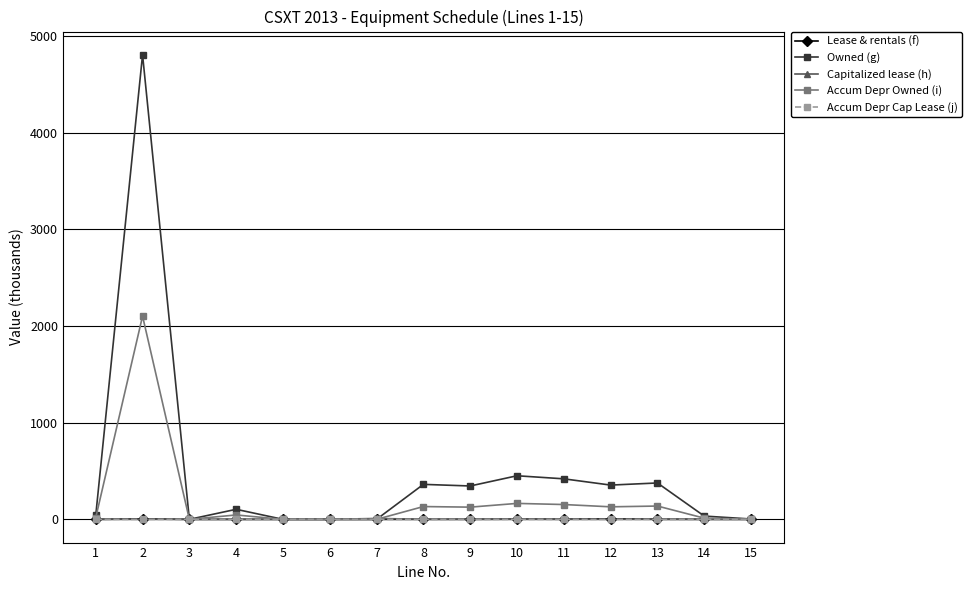

How many values in the Accum Depr Owned (i) series exceed 45?

8